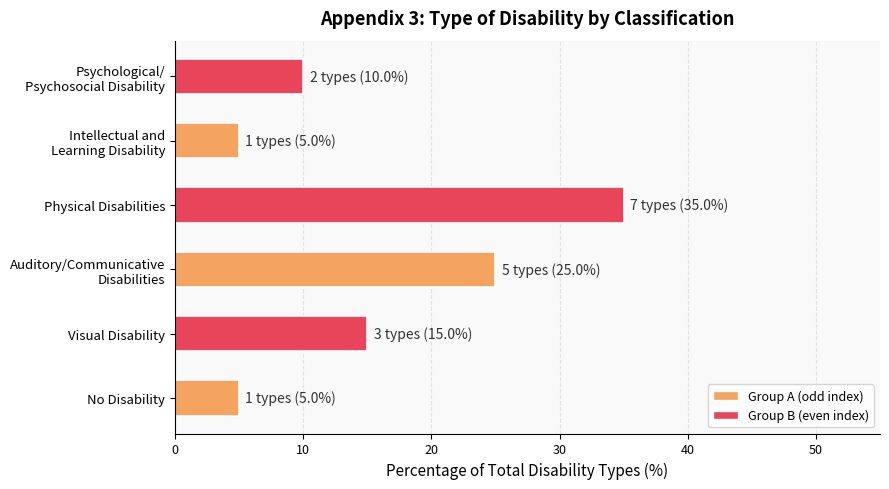

What is the difference between the maximum and minimum values?

30